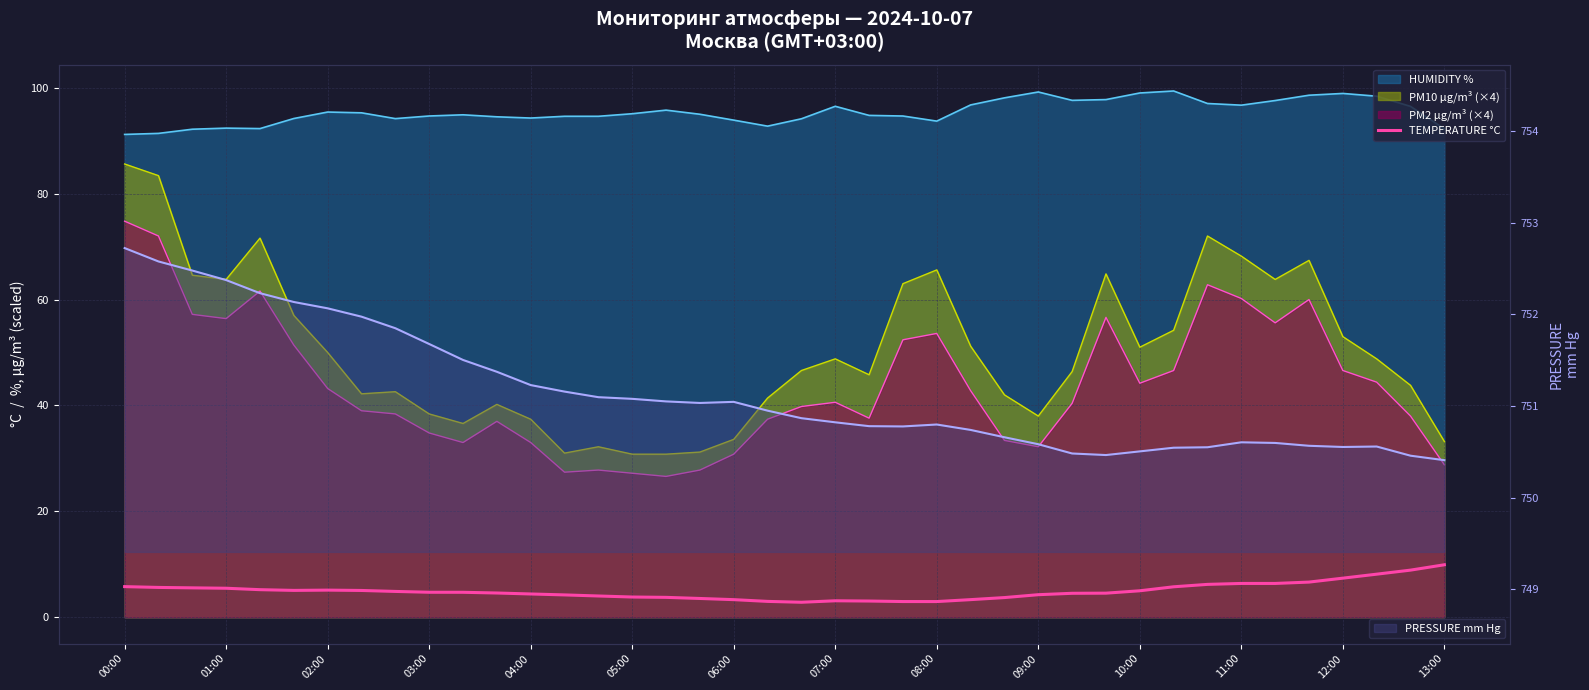

At which category does the data reach its first local peak?

02:00